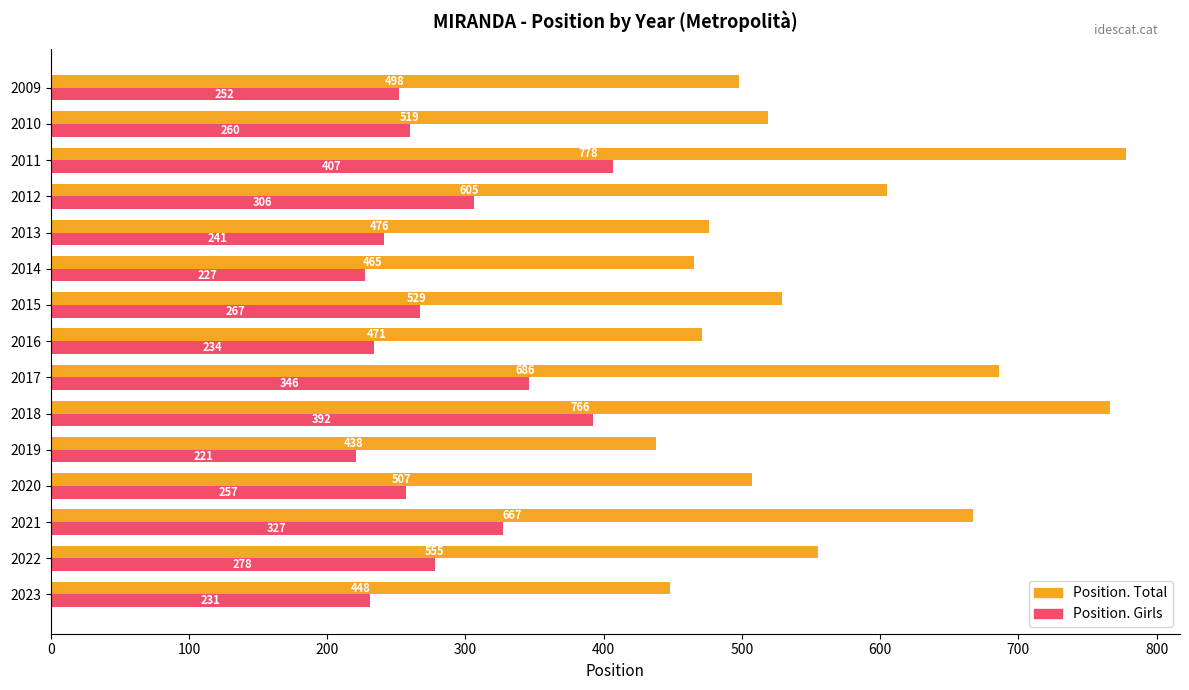

What is the difference between the highest and lowest values at 2019?

217